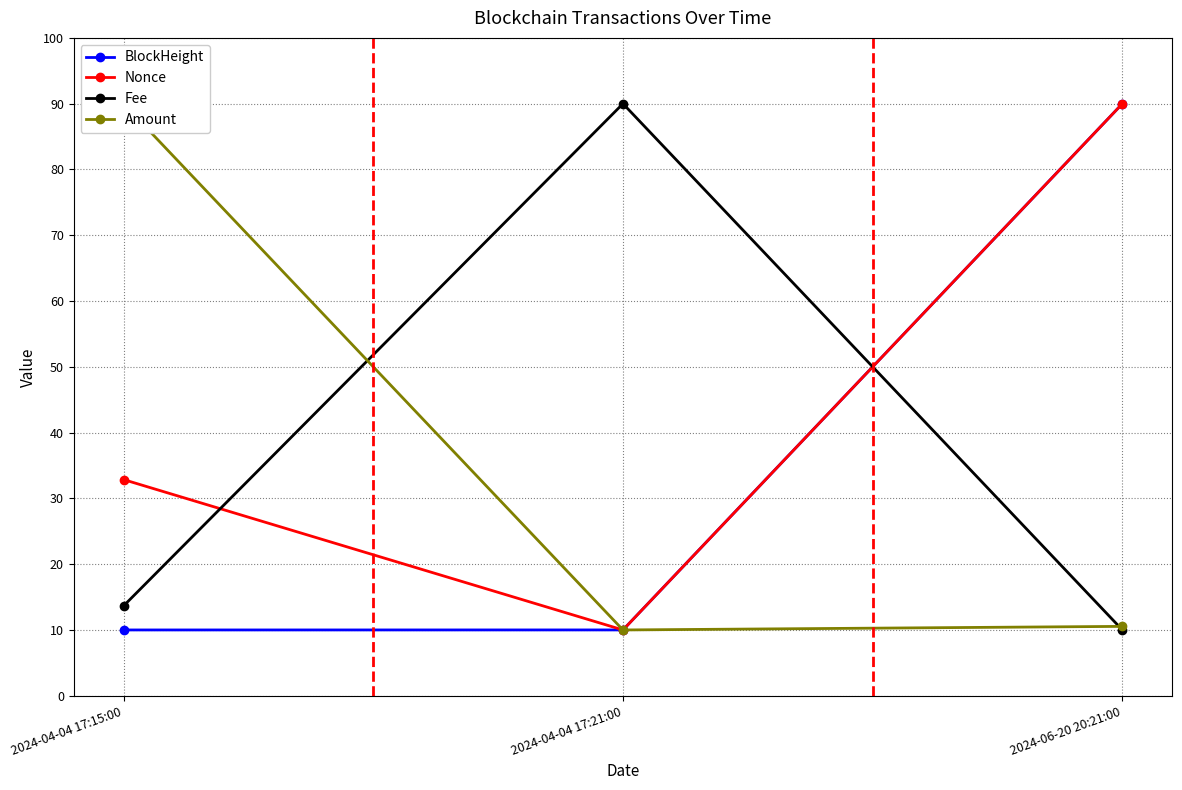

The value of Nonce at 2024-04-04 17:21:00 is 13.7. True or false?

False